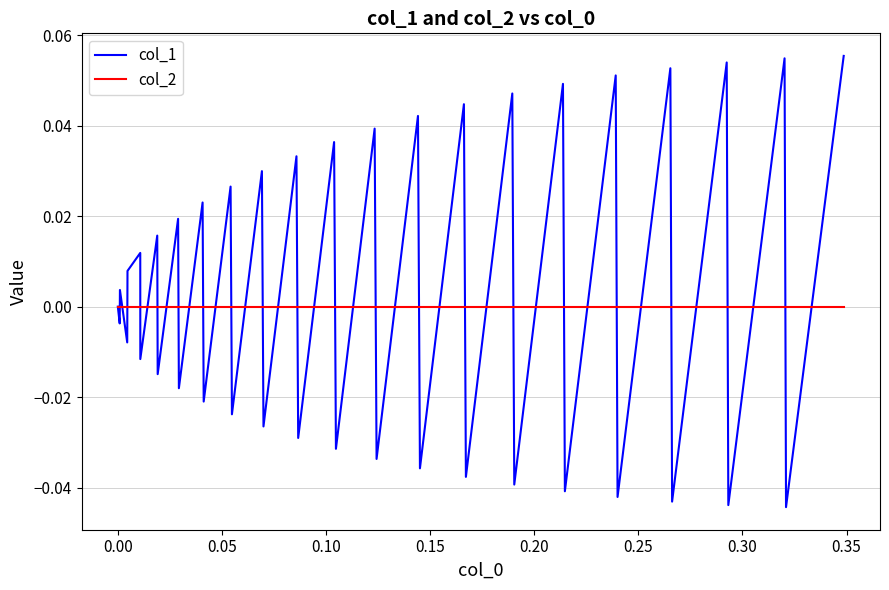

Which series has the largest range (max minus min)?

col_1